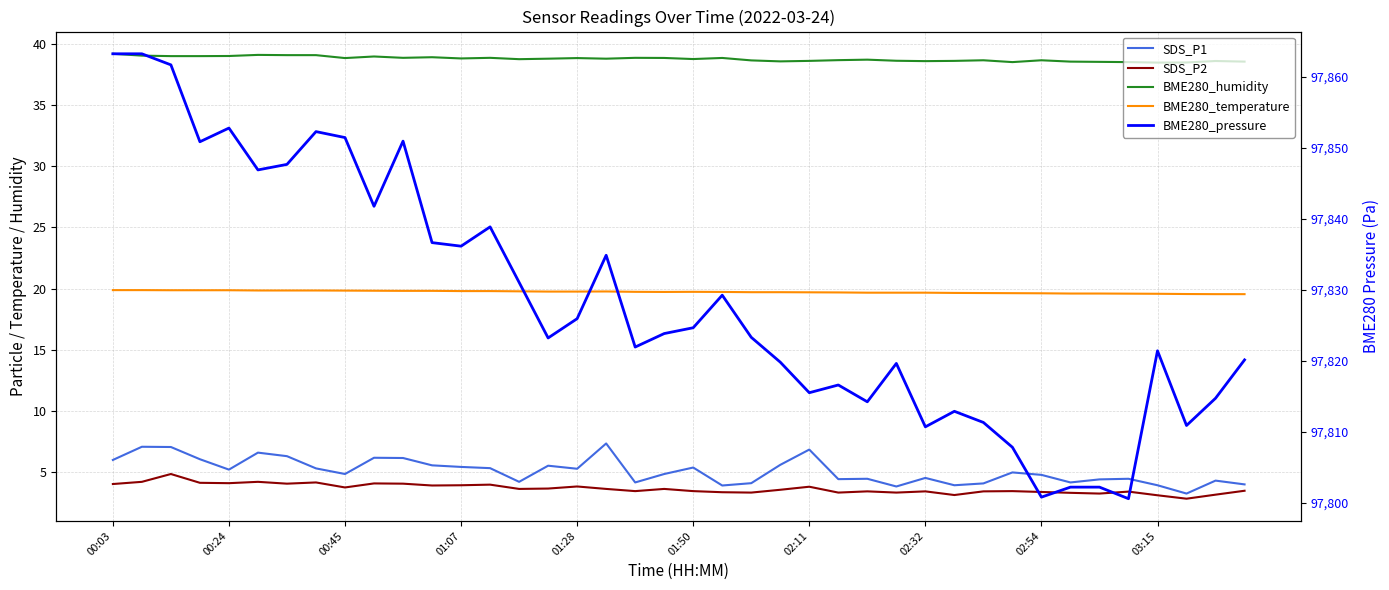

How many lines are shown in the chart?

5